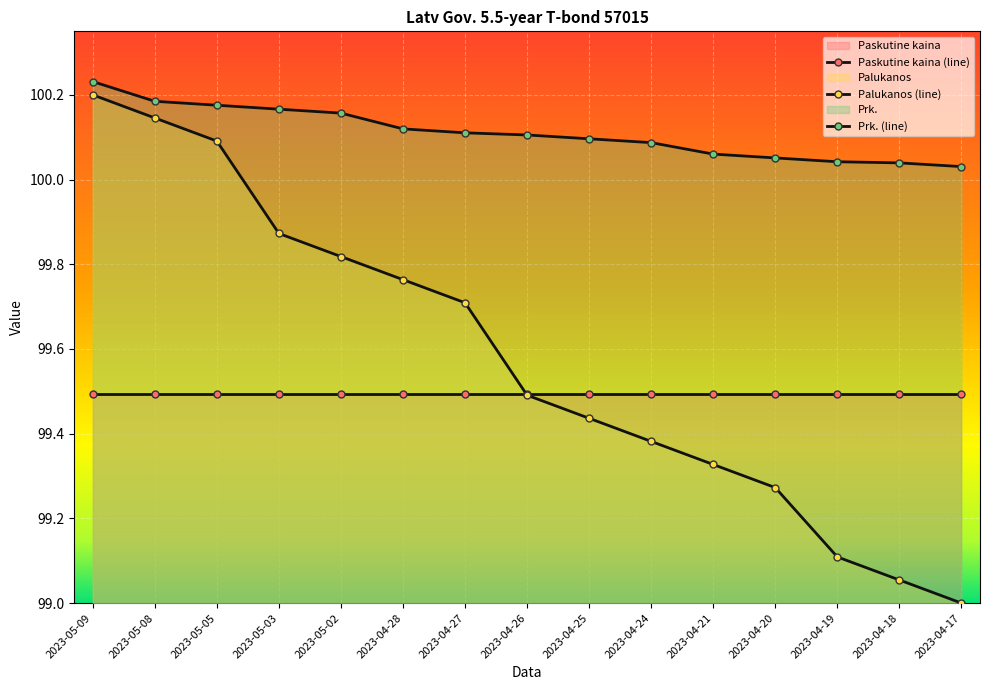

What is the approximate value of Prk. (line) at 2023-04-17?

100.0